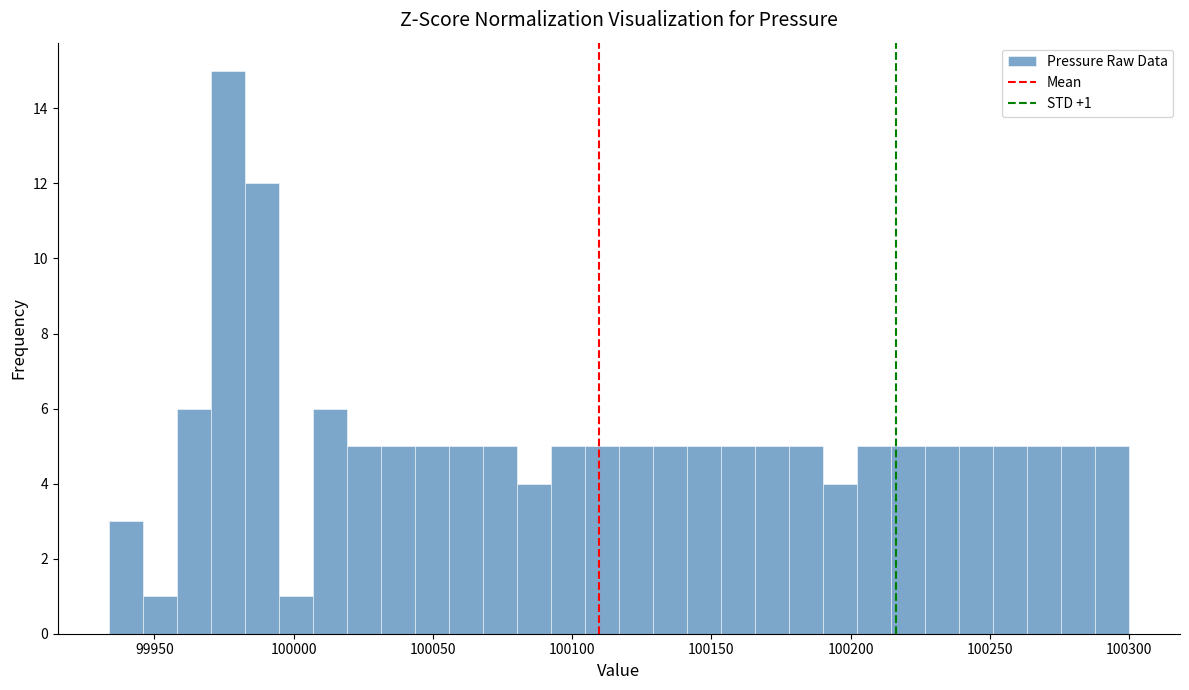

Read against the x-axis, roughly where is the centre of the tallest bar?

99975